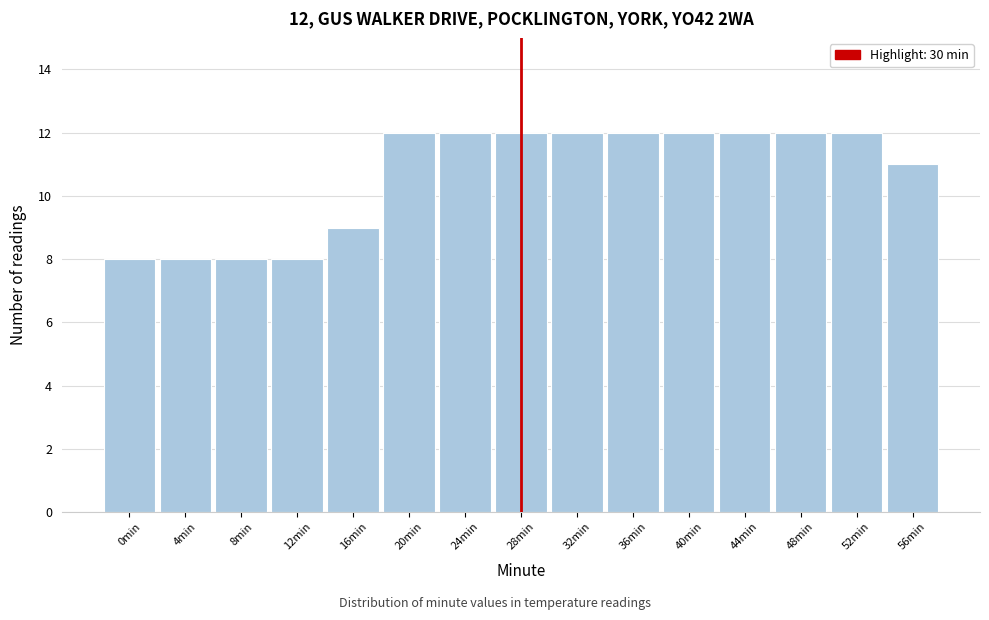

Reading left to right, extract all data points from this chart.

8	8	8	8	9	12	12	12	12	12	12	12	12	12	11